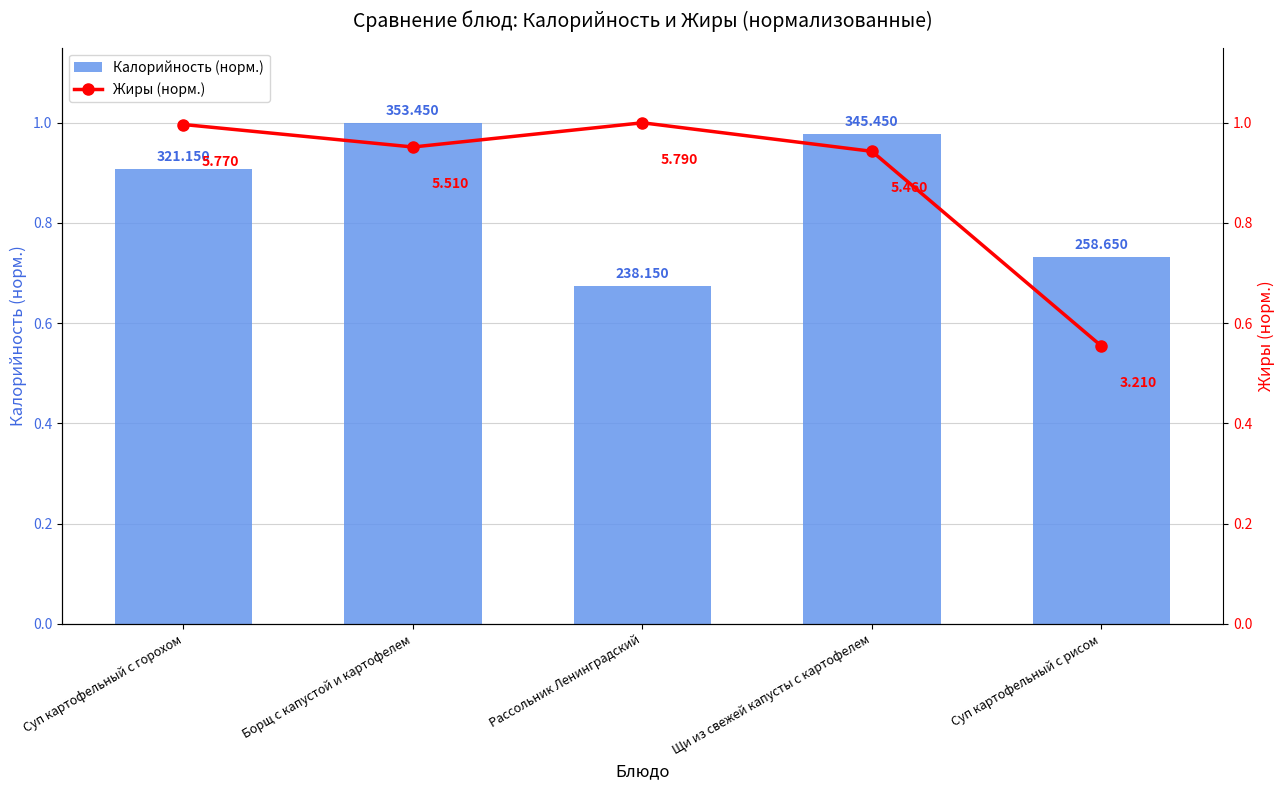

The value of Калорийность (норм.) at Суп картофельный с рисом is 0.7. True or false?

True